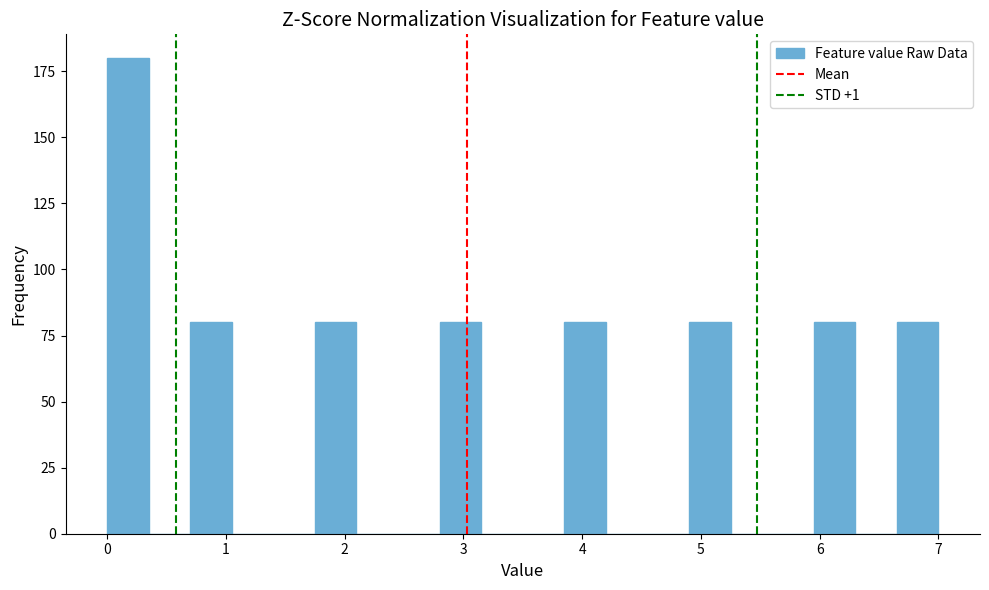

Read against the x-axis, roughly where is the centre of the tallest bar?

0.2